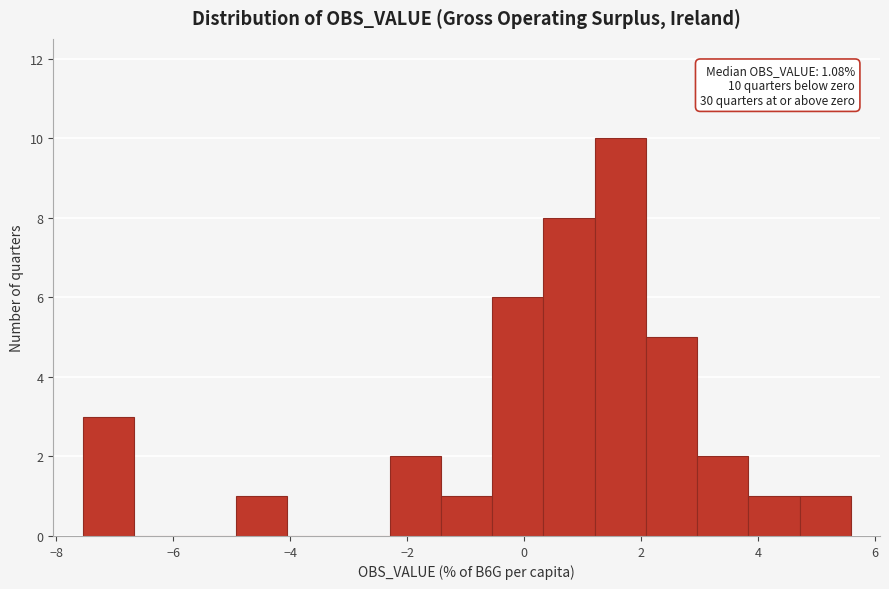

Which range on the x-axis has the tallest bar?

1.2 to 2.0